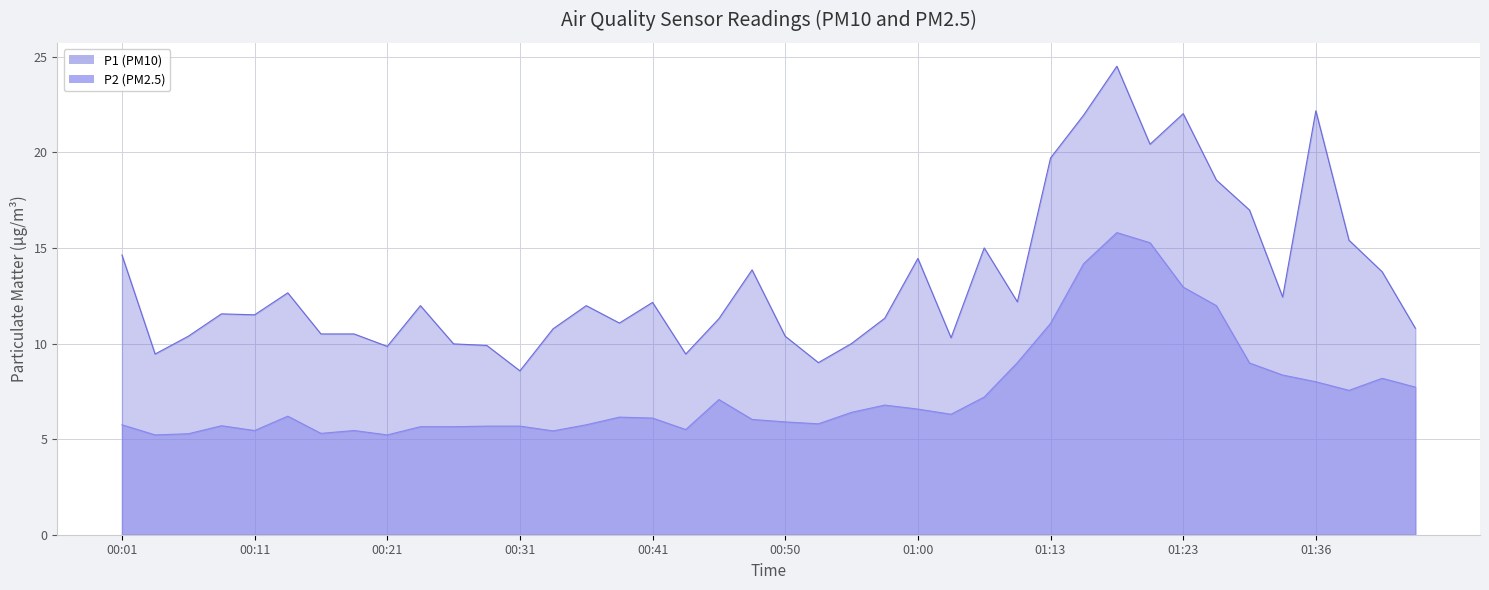

True or false: P1 (PM10) and P2 (PM2.5) cross at least once.

False